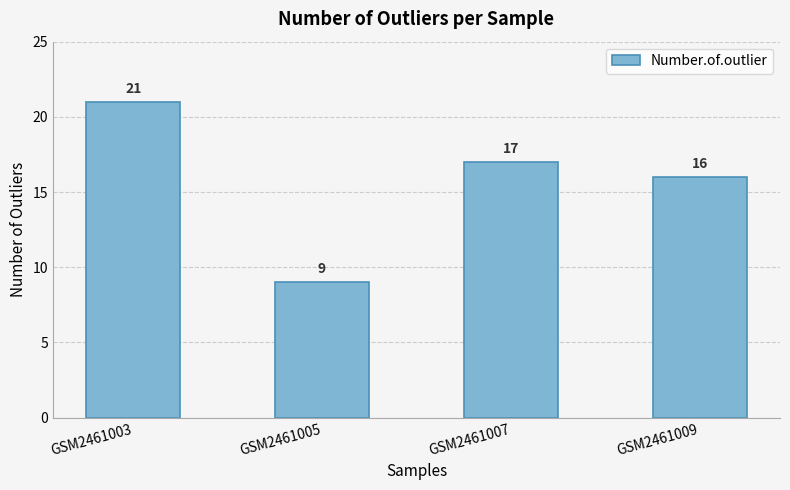

What is the difference between the values at GSM2461003 and GSM2461007?

4